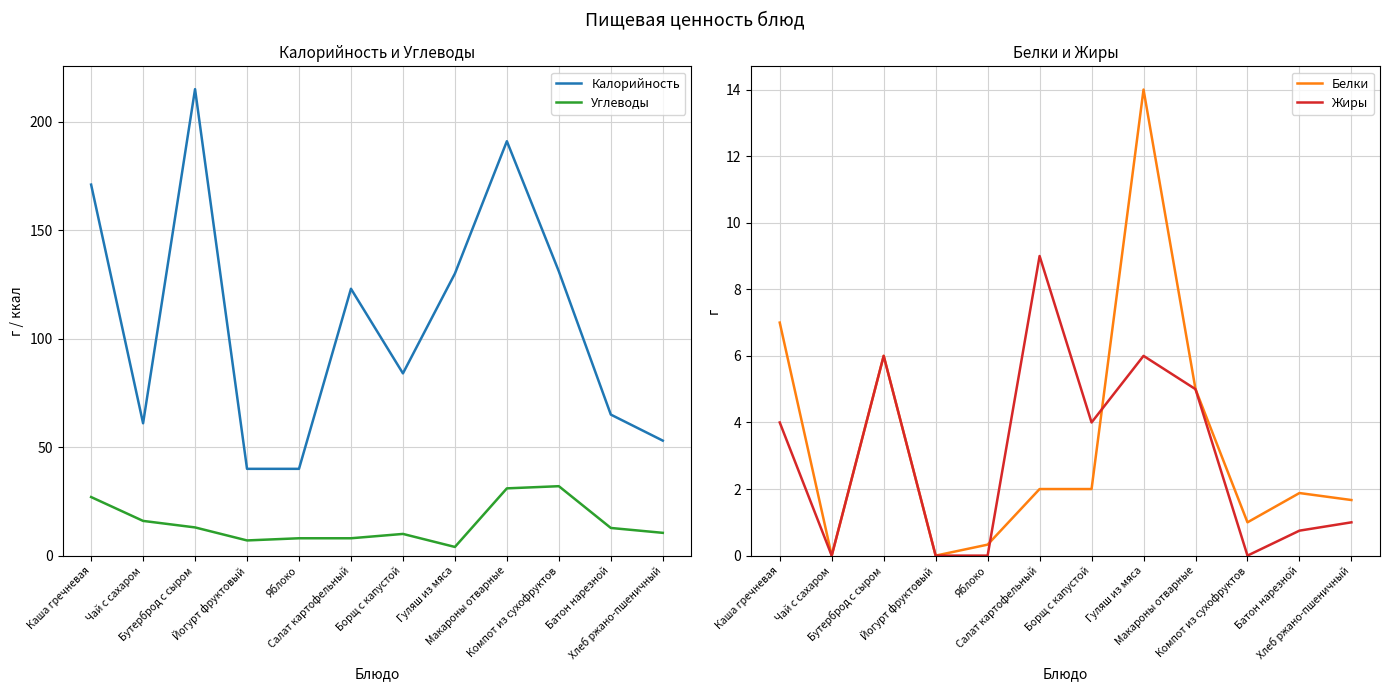

Where is the first local minimum for Жиры?

Чай с сахаром